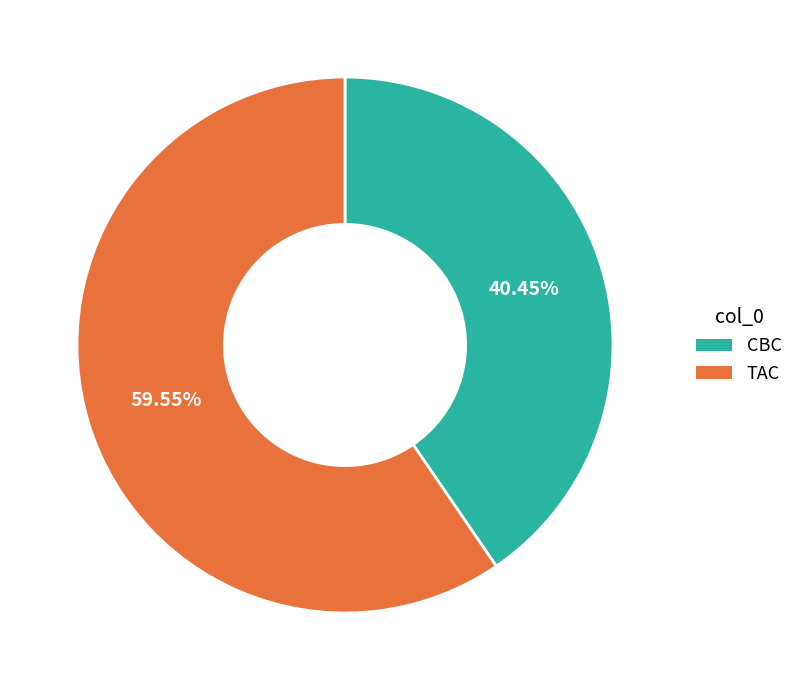

Rank the categories by value from highest to lowest.

TAC, CBC